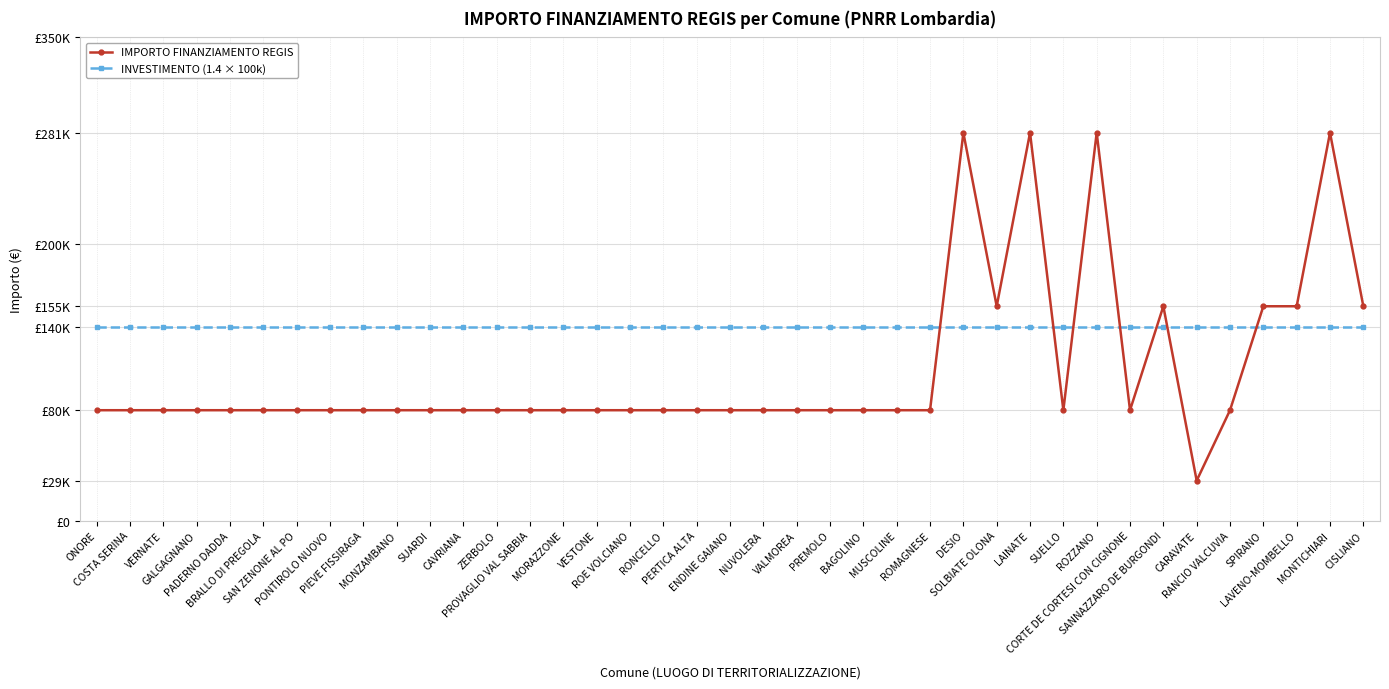

Which series ends up on top after the final intersection of IMPORTO FINANZIAMENTO REGIS and INVESTIMENTO (1.4 × 100k)?

IMPORTO FINANZIAMENTO REGIS